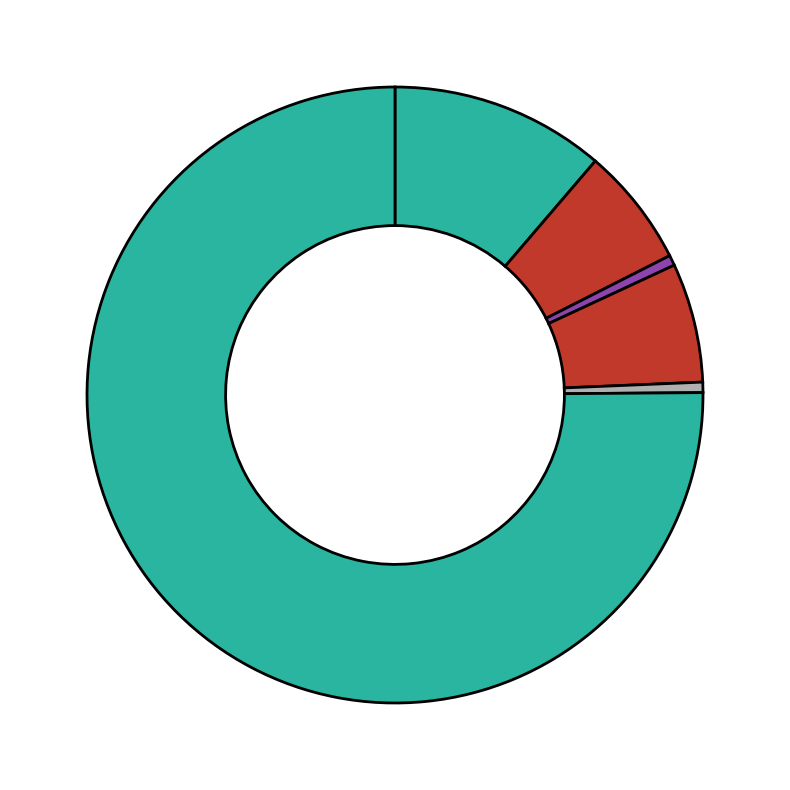

Is there any slice that represents more than half of the pie?

Yes